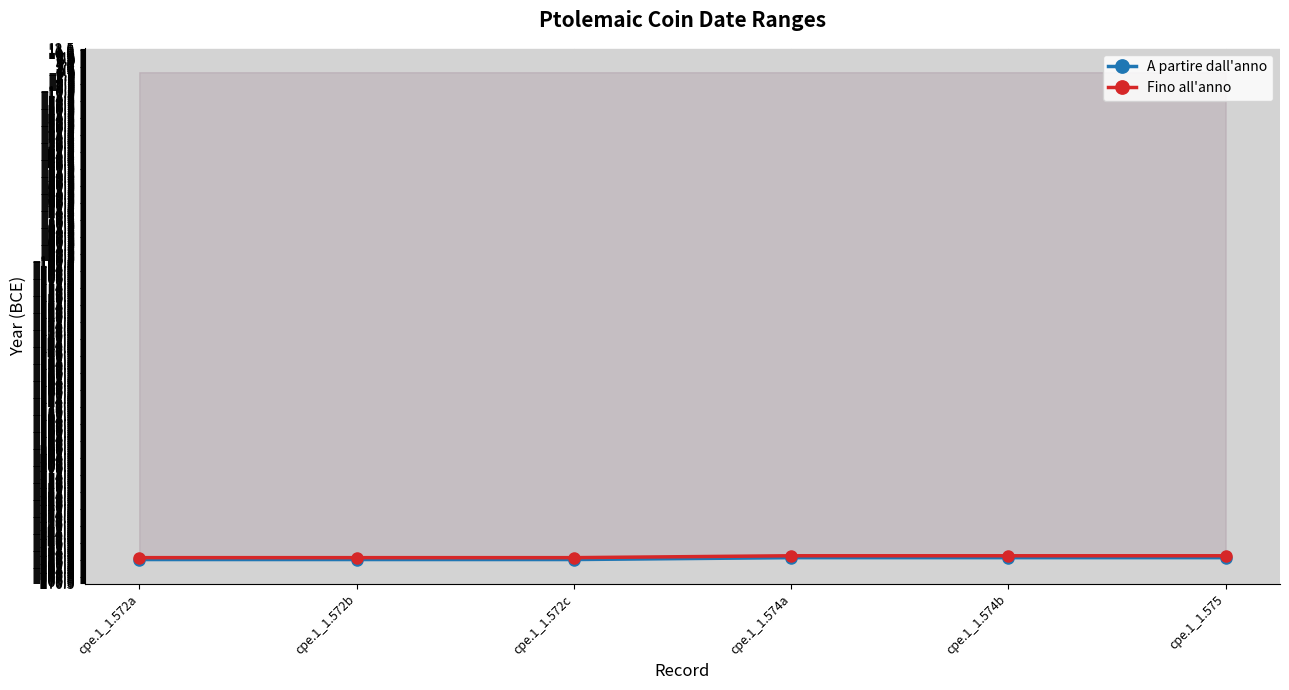

Which series changed the most between cpe.1_1.572a and cpe.1_1.572c?

A partire dall'anno